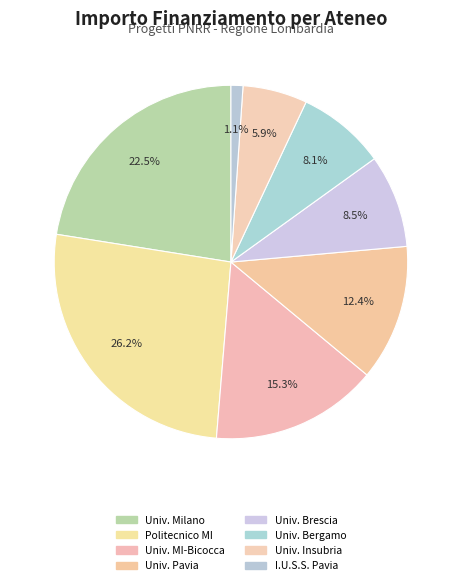

Count the number of slices in the pie.

8